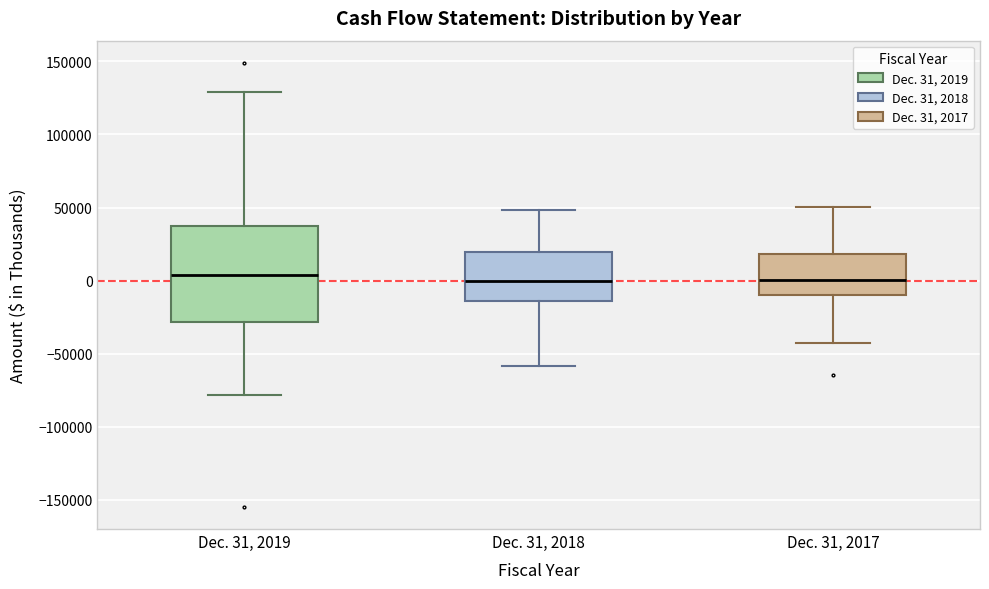

Reading left to right, transcribe this box plot: for each box, give where its median line is, the range the box spans, and where its two whiskers end, as read against the y-axis. The values are not printed on the chart, so give them approximately, as read against the axis.

Dec. 31, 2019: median 5000, box -30000 to 35000, whiskers -80000 to 130000
Dec. 31, 2018: median 0, box -15000 to 20000, whiskers -60000 to 50000
Dec. 31, 2017: median 0, box -10000 to 20000, whiskers -45000 to 50000